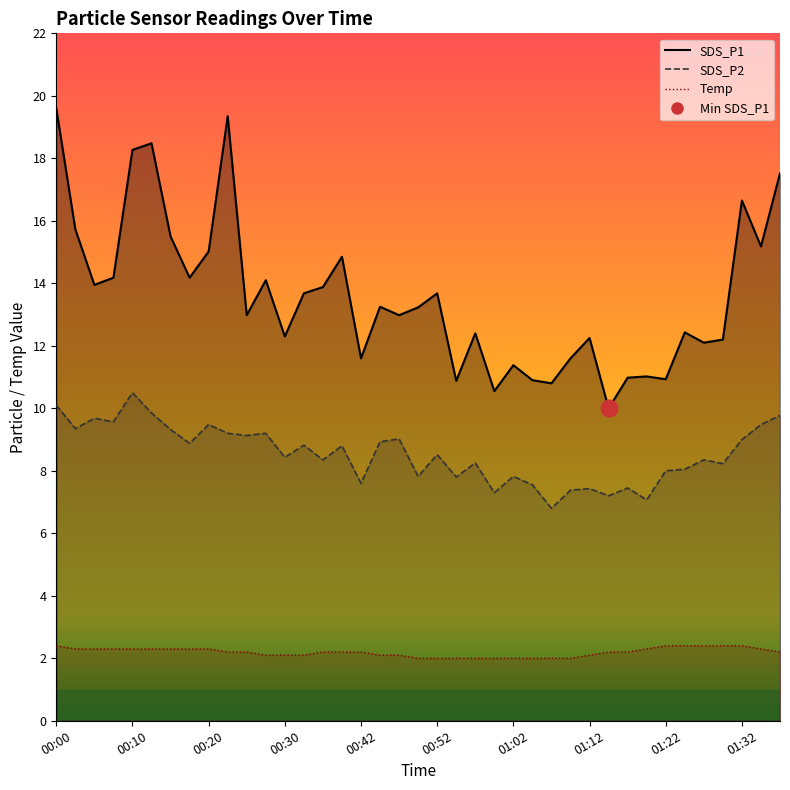

True or false: SDS_P1 line and SDS_P2 line cross at least once.

False